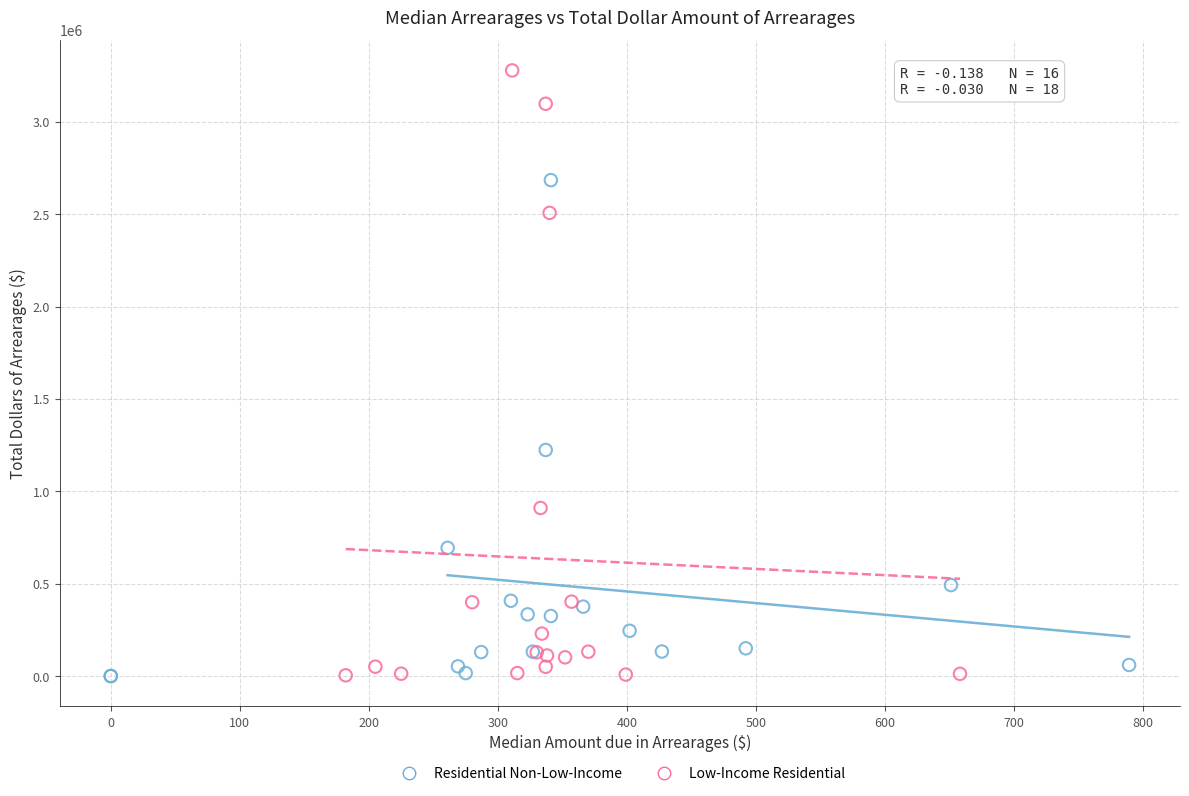

Which series reaches the maximum Y coordinate?

Low-Income Residential